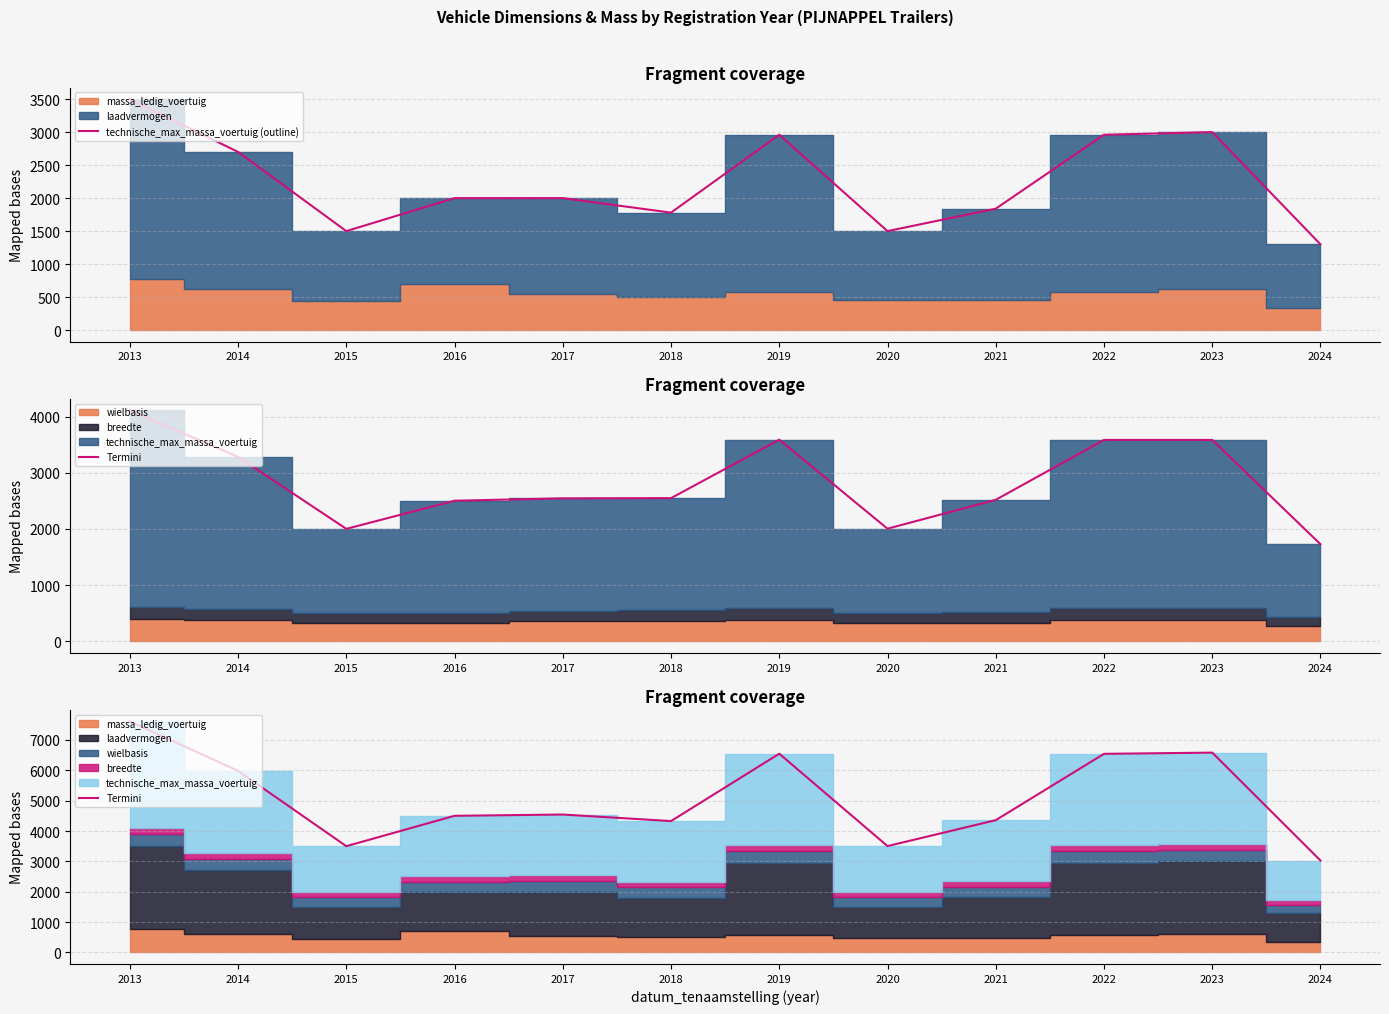

At which category does Termini reach its first local valley?

2015